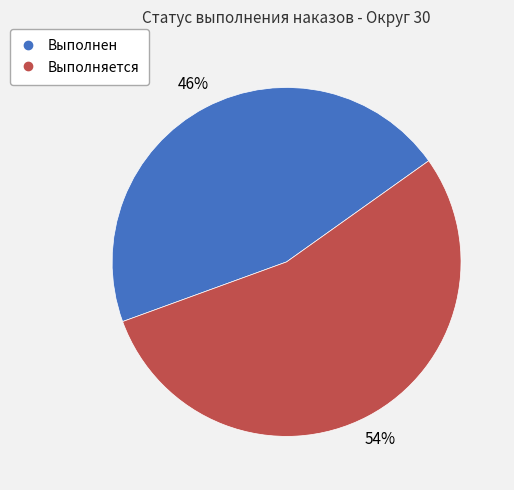

What percentage is the Выполнен slice, to the nearest percent?

46%